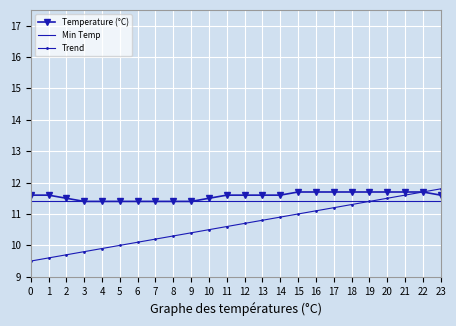

What is the approximate value of Temperature (°C) at 7?

11.4